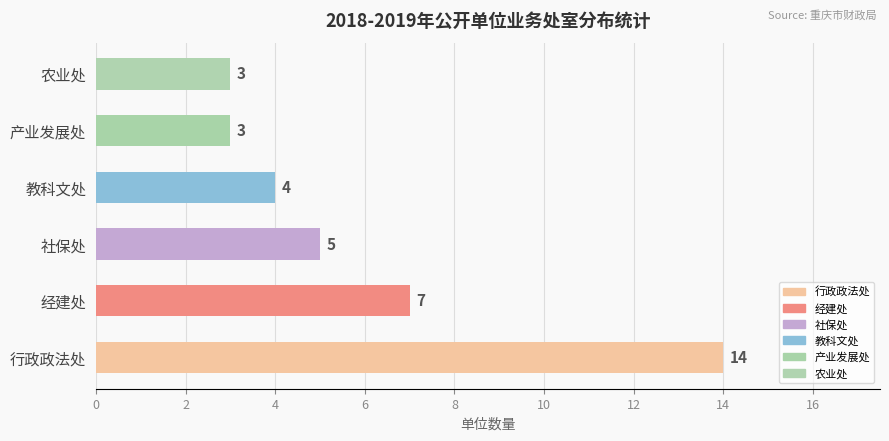

Reading top to bottom, list all the values displayed in this chart.

农业处=3	产业发展处=3	教科文处=4	社保处=5	经建处=7	行政政法处=14